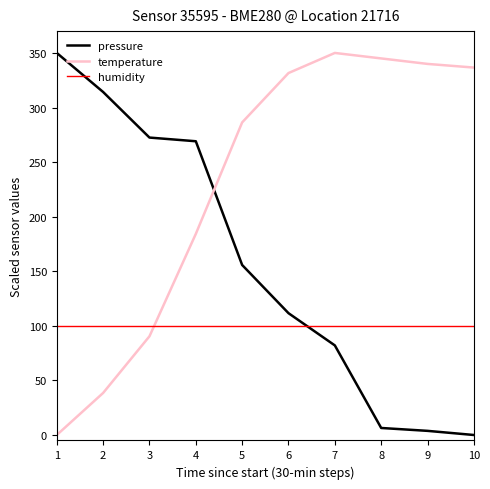

At 2, list the series in order from smallest to largest.

temperature, humidity, pressure